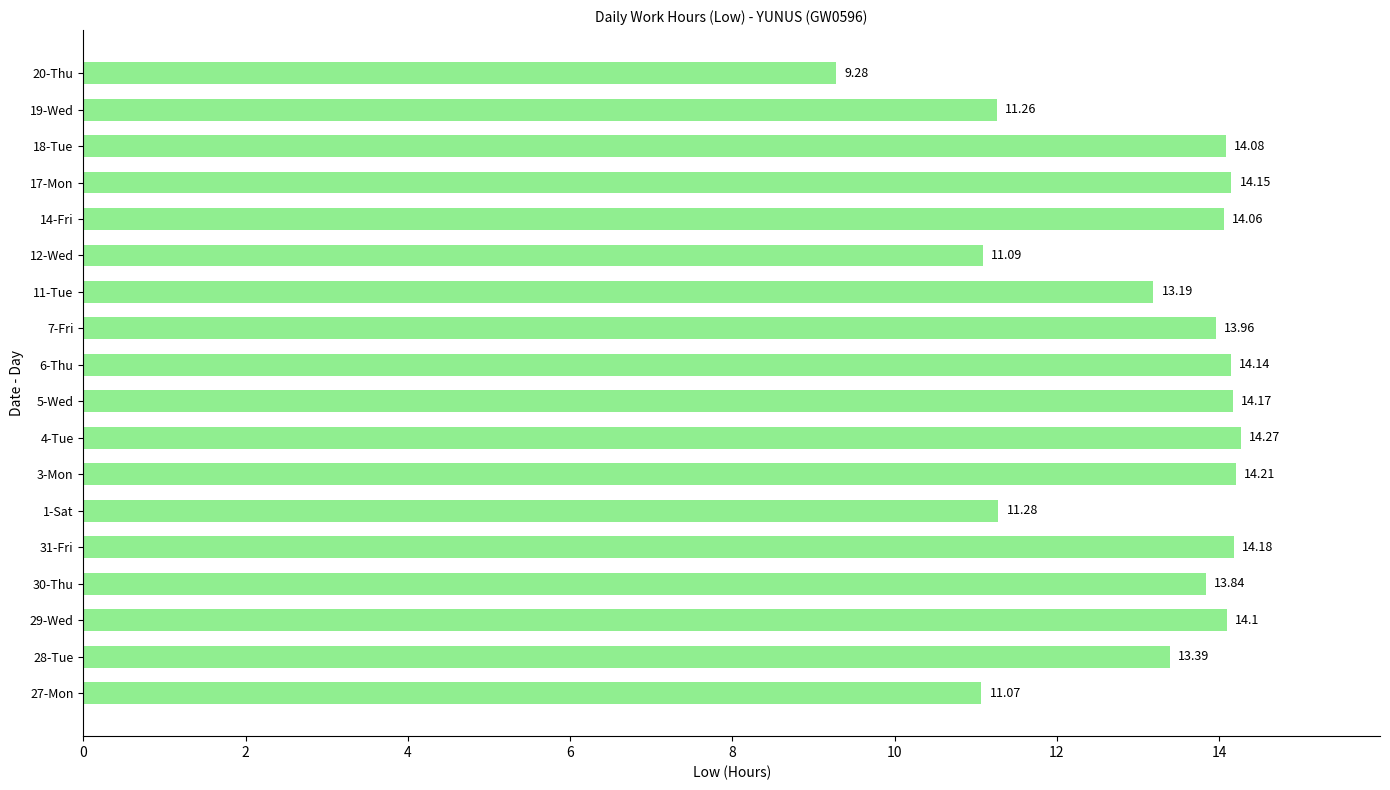

List the labels in order of value, largest first.

4-Tue, 3-Mon, 31-Fri, 5-Wed, 17-Mon, 6-Thu, 29-Wed, 18-Tue, 14-Fri, 7-Fri, 30-Thu, 28-Tue, 11-Tue, 1-Sat, 19-Wed, 12-Wed, 27-Mon, 20-Thu